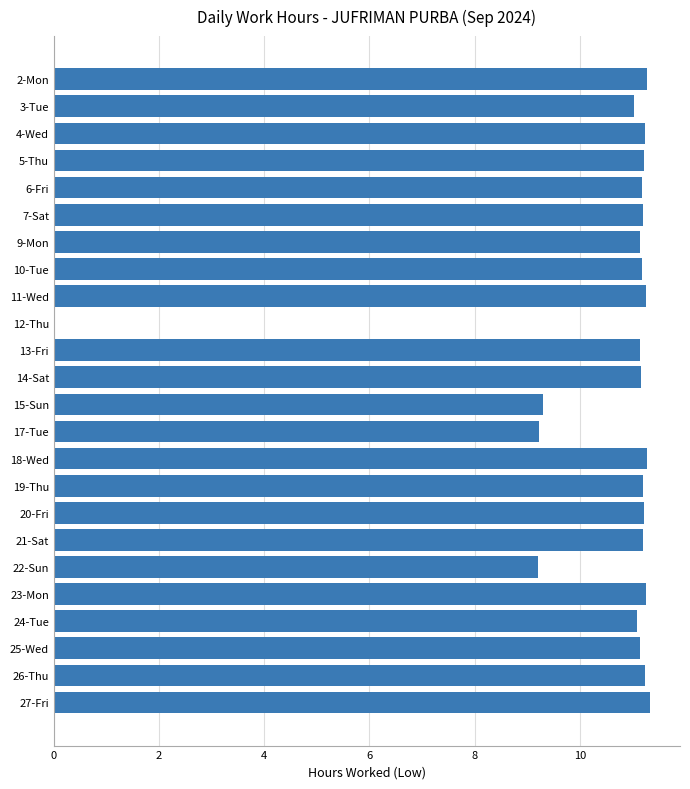

The chart shows a value of 11.2 at 6-Fri. True or false?

True